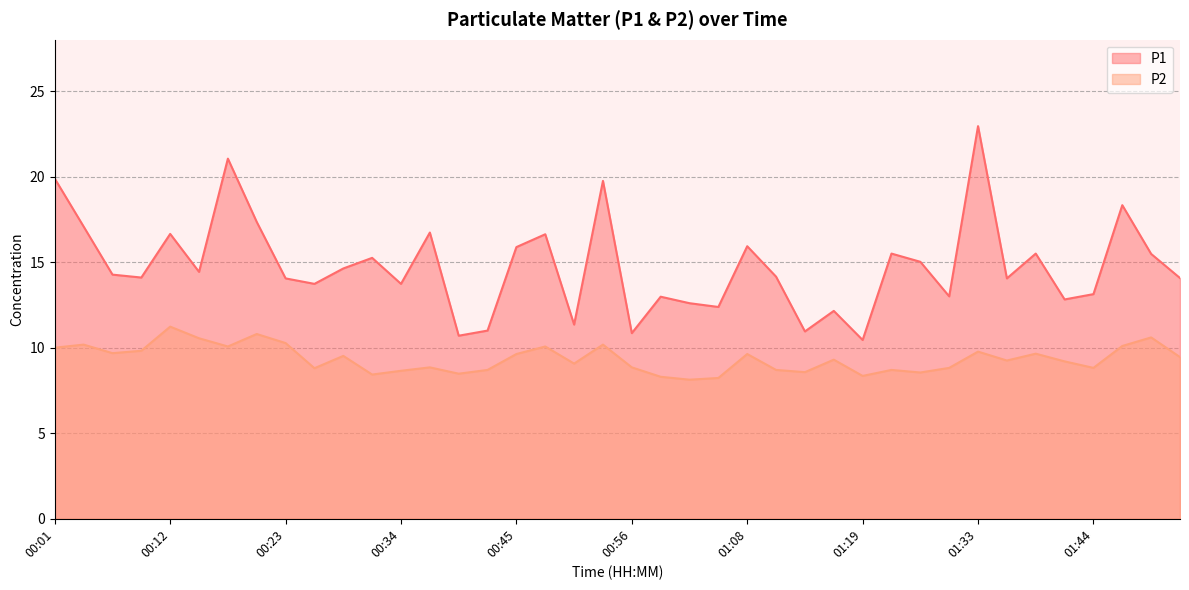

List the series in order of their peak value, highest first.

P1, P2